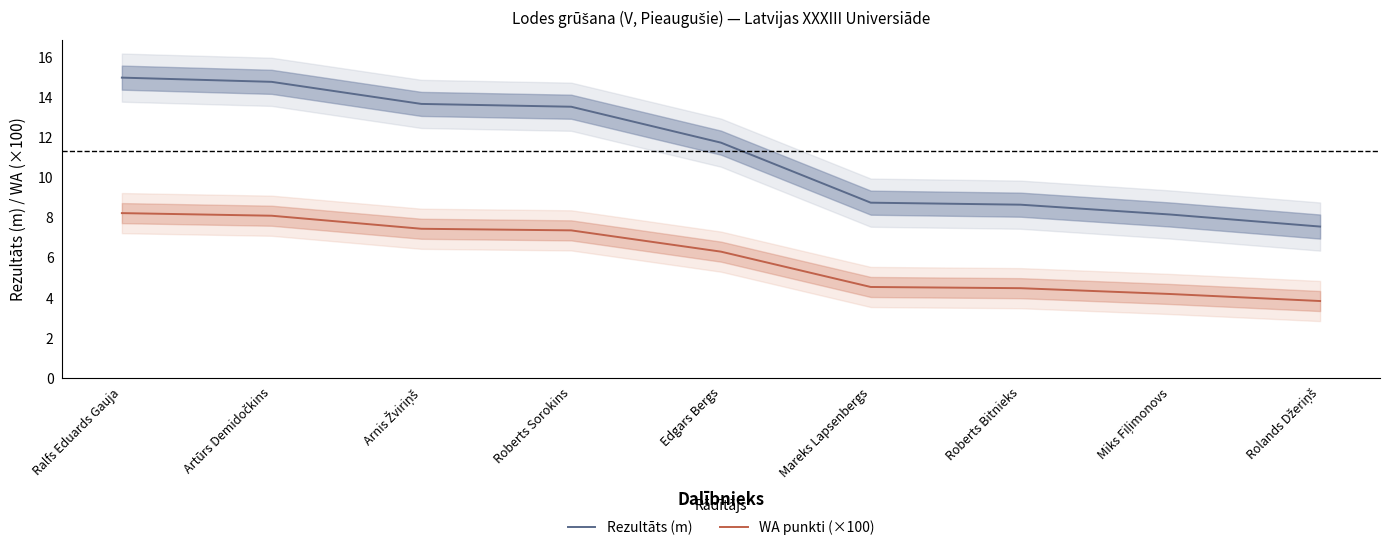

What is the label of the 2nd point from the left?

Artūrs Demidočkins